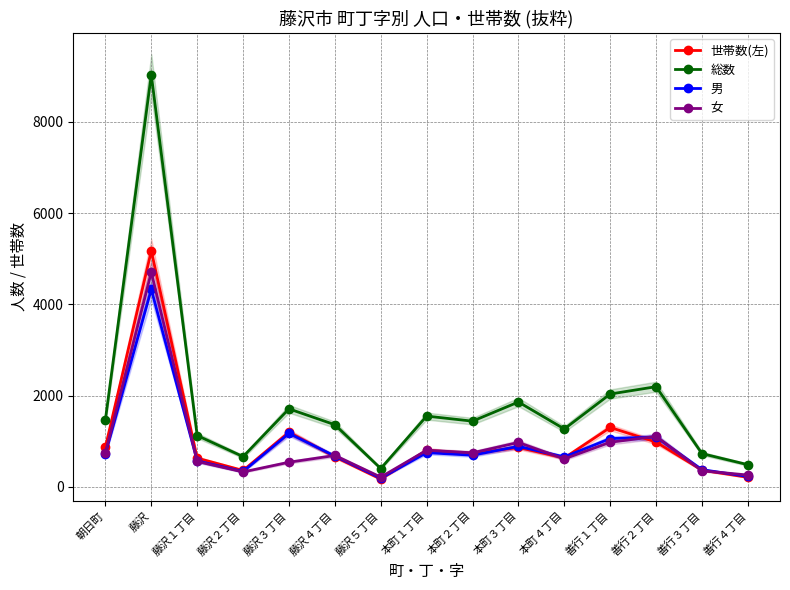

True or false: 女 and 男 intersect in this chart.

True